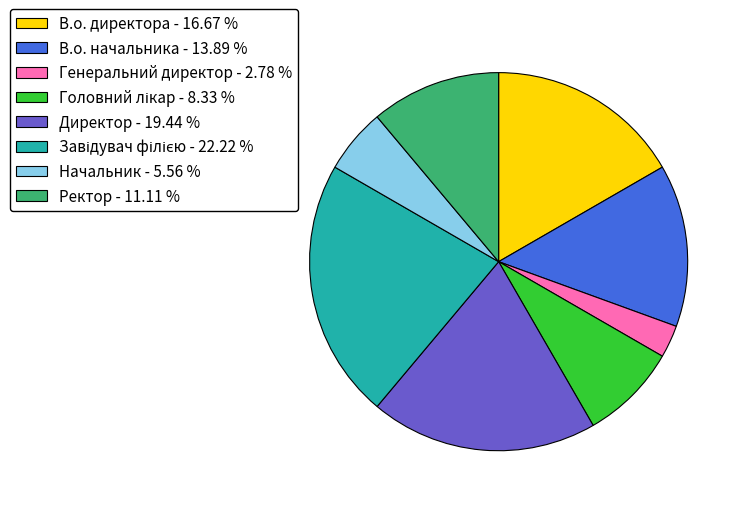

Combined, do Начальник - 5.56 % and В.о. начальника - 13.89 % account for over 50%?

No